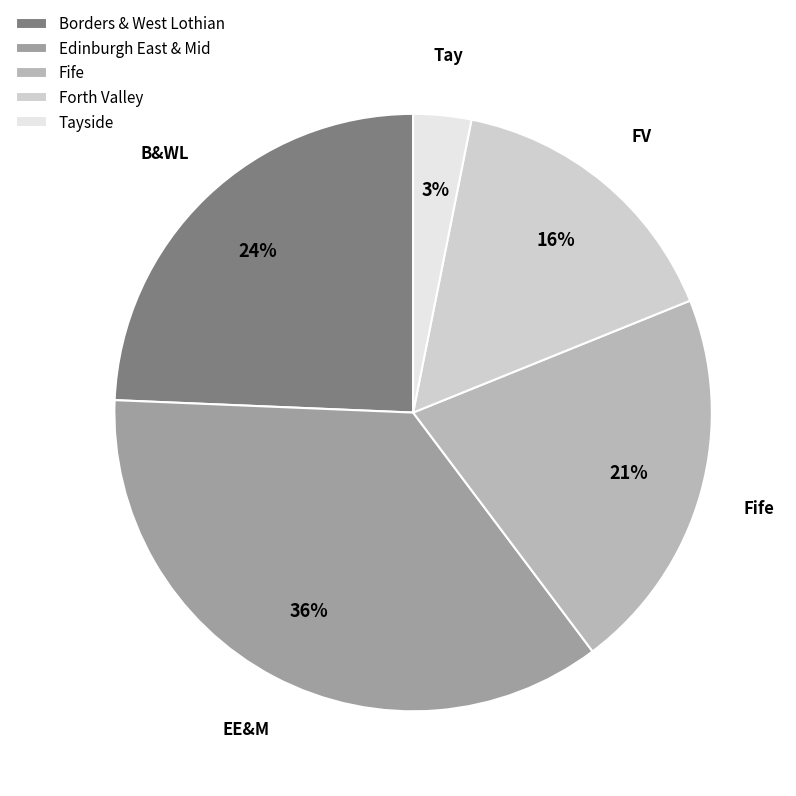

Combined, do Borders & West Lothian and Forth Valley account for over 50%?

No